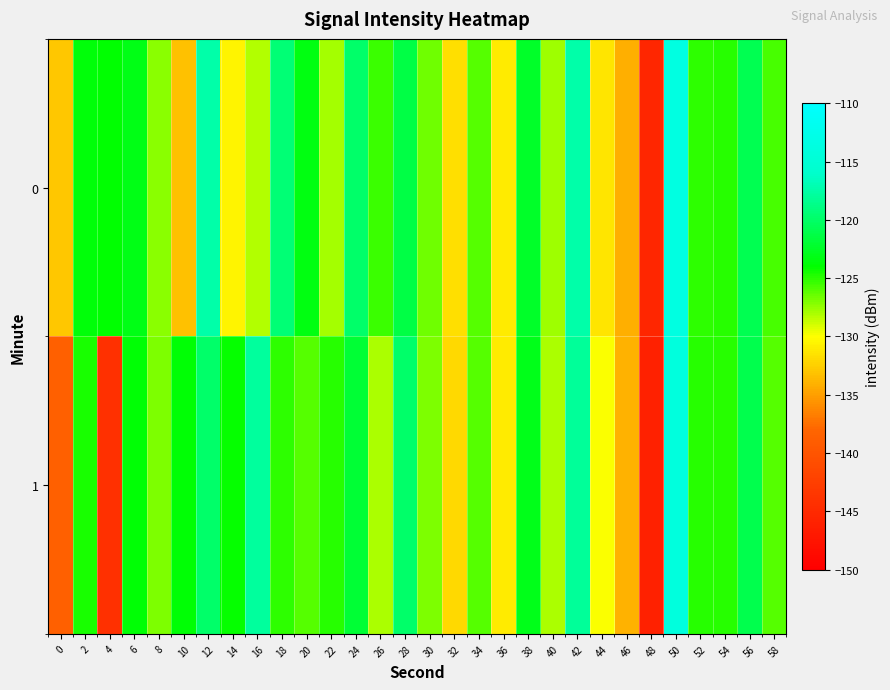

What is the difference between the highest and lowest values at 20?

2.7